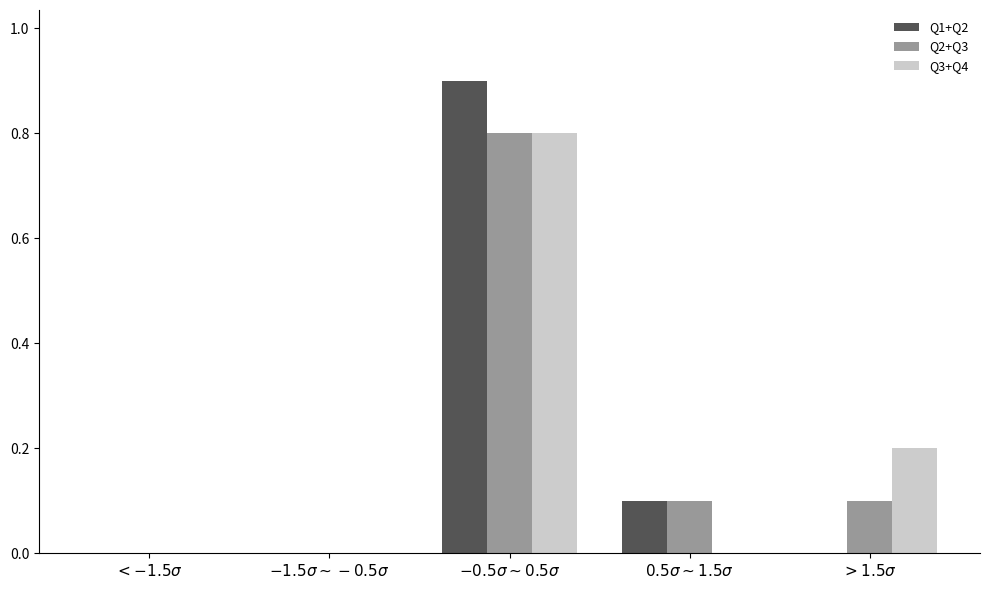

What is the highest value of the Q1+Q2 series?

0.9